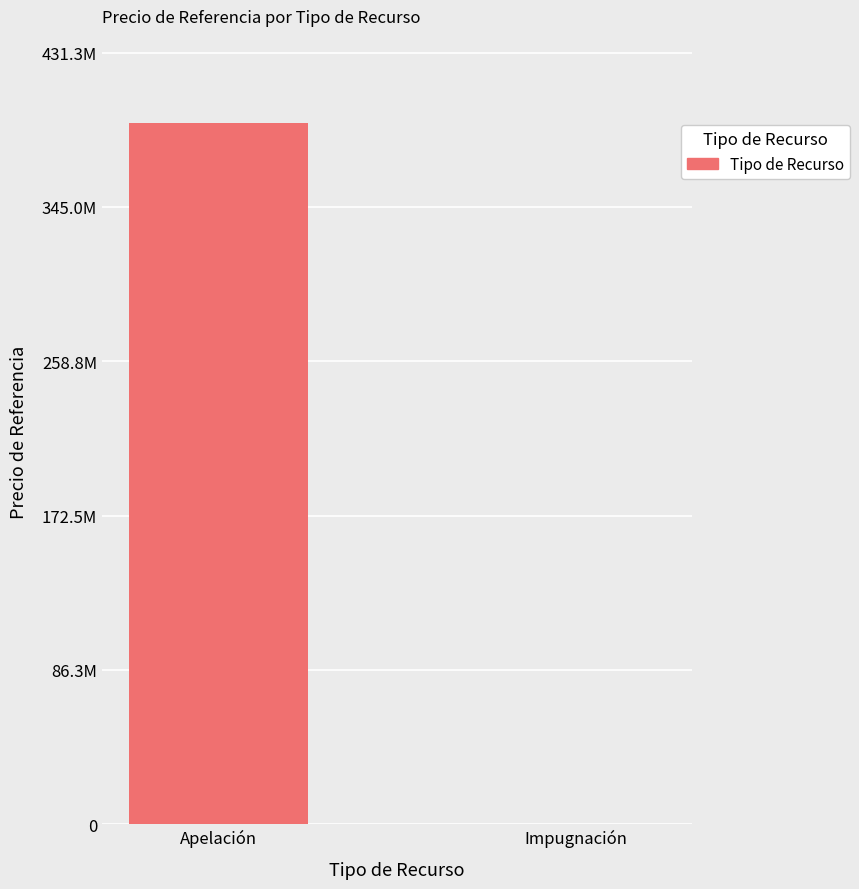

List the labels in order of value, smallest first.

Impugnación, Apelación